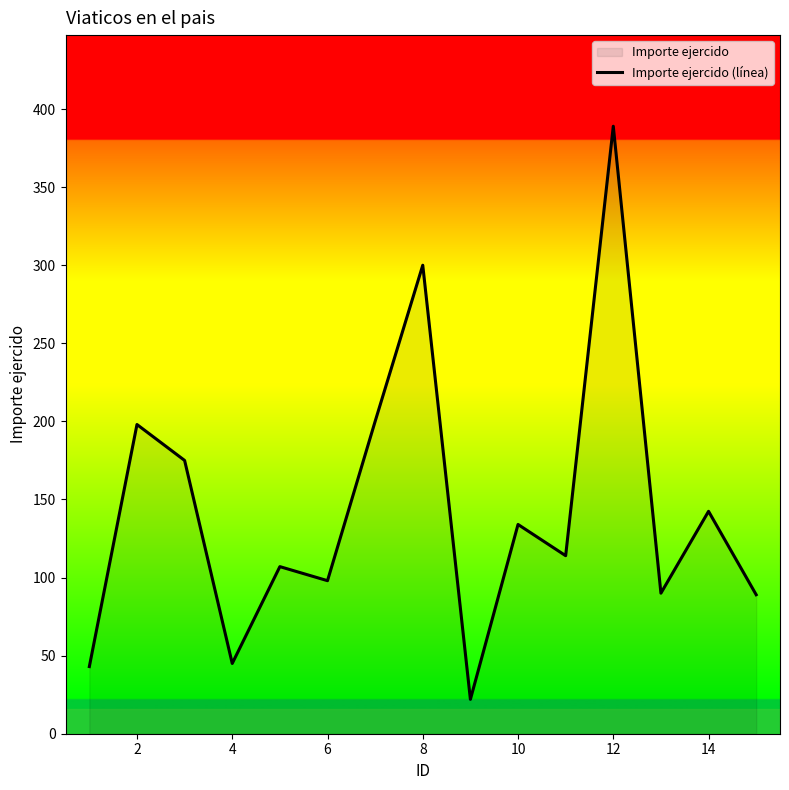

What value does the data have at 14?

142.4